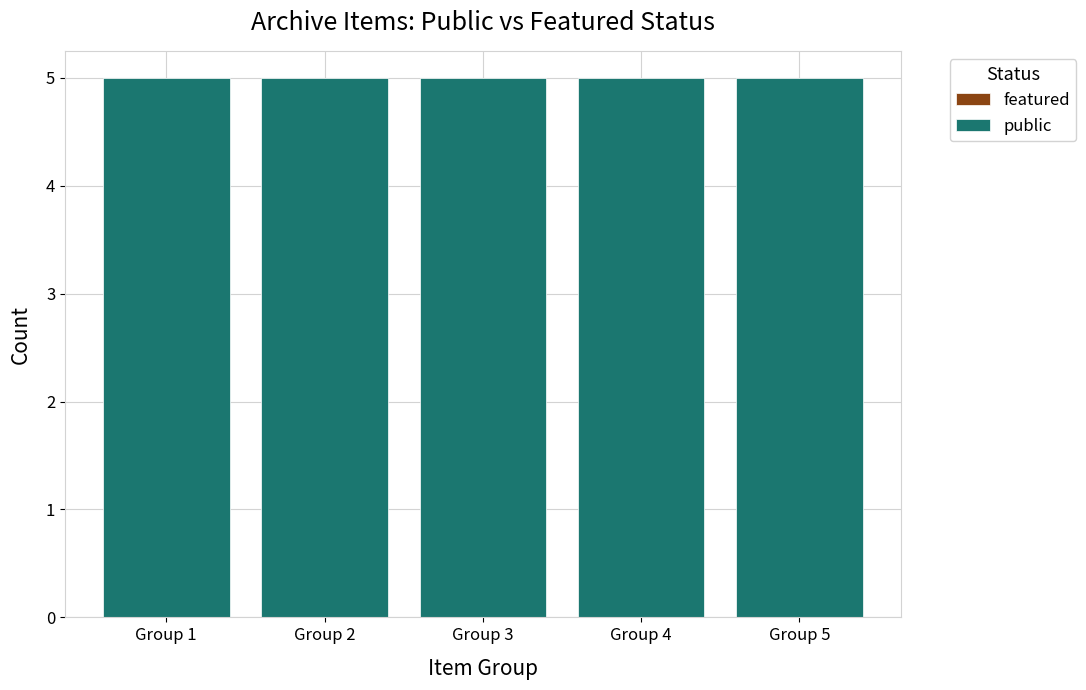

Reading left to right, list all the values displayed in this chart.

featured: Group 1=0	Group 2=0	Group 3=0	Group 4=0	Group 5=0
public: Group 1=5	Group 2=5	Group 3=5	Group 4=5	Group 5=5